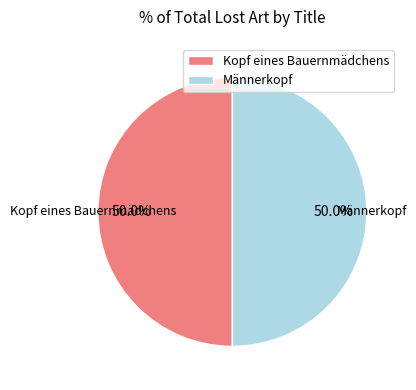

How many segments does this pie chart have?

2